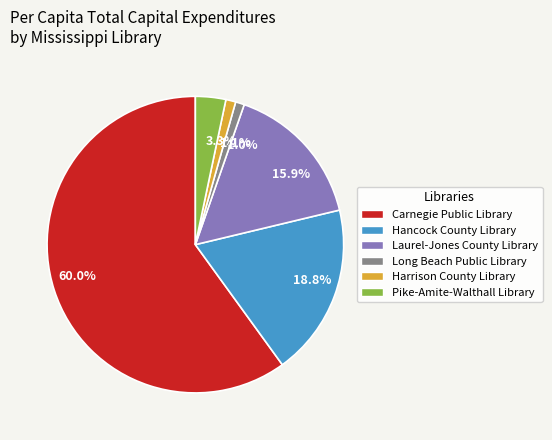

Does Pike-Amite-Walthall Library represent more than half of the total?

No